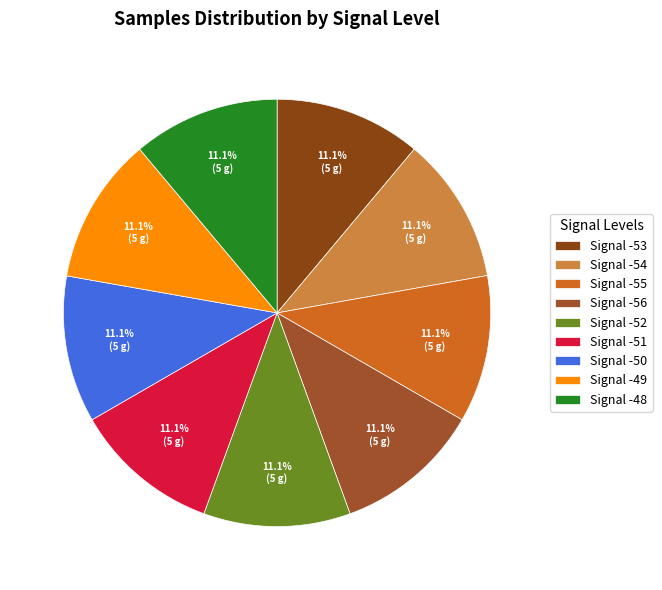

How many segments does this pie chart have?

9